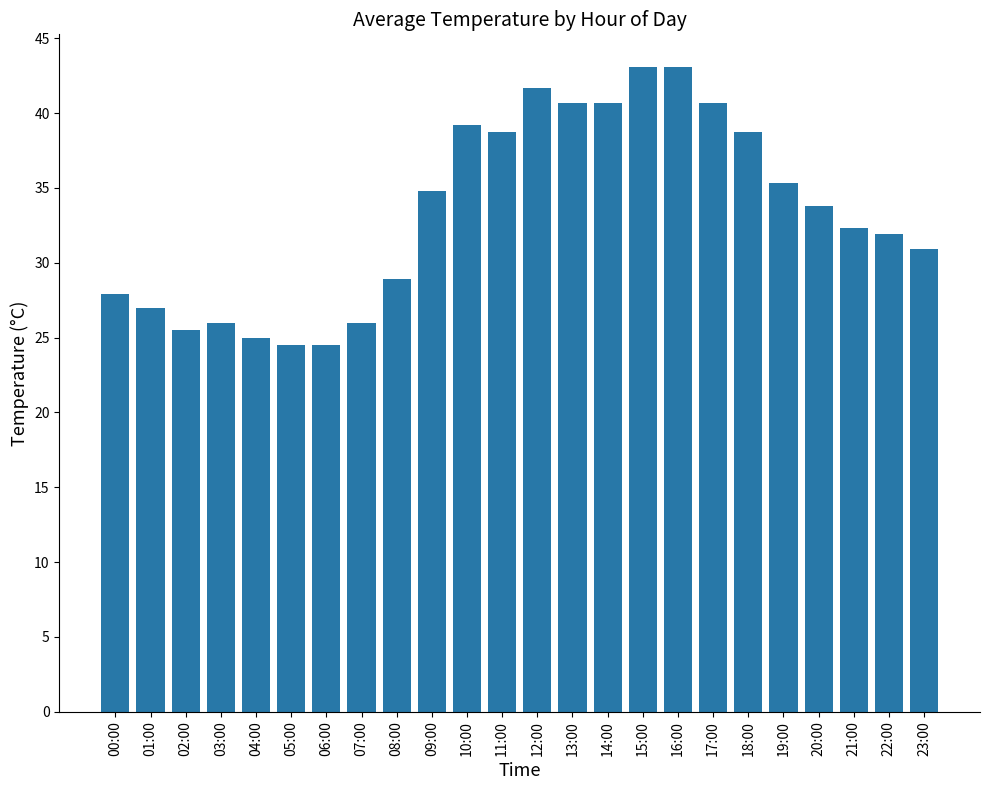

What is the smallest value displayed?

24.5